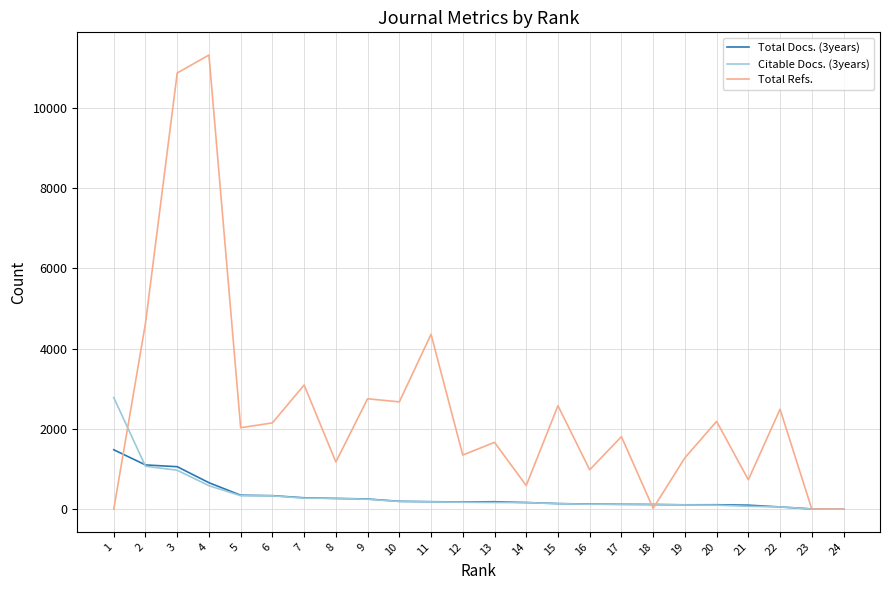

Which series has the largest total across all categories?

Total Refs.